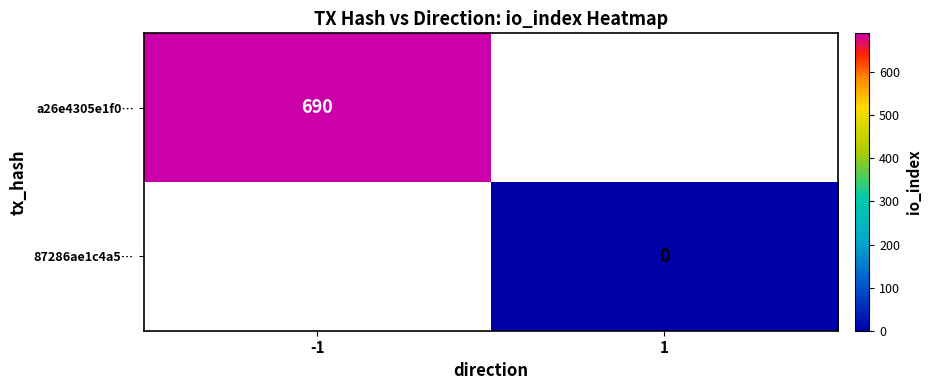

Is the value of a26e4305e1f0… at -1 greater than the value of 87286ae1c4a5… at 1?

Yes